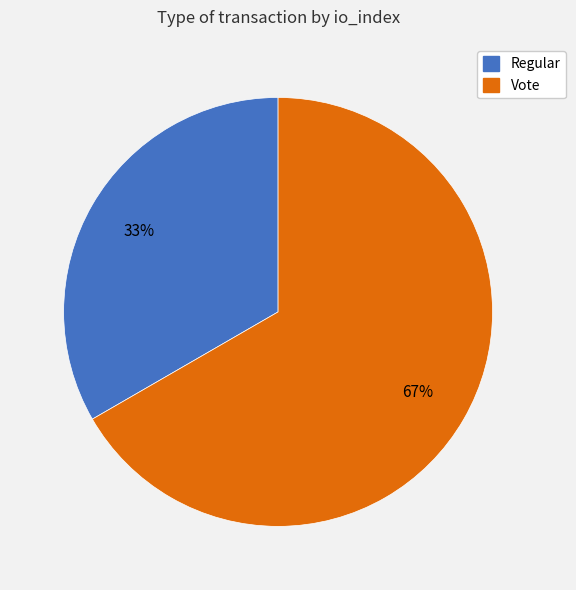

Is Regular the majority of the pie?

No